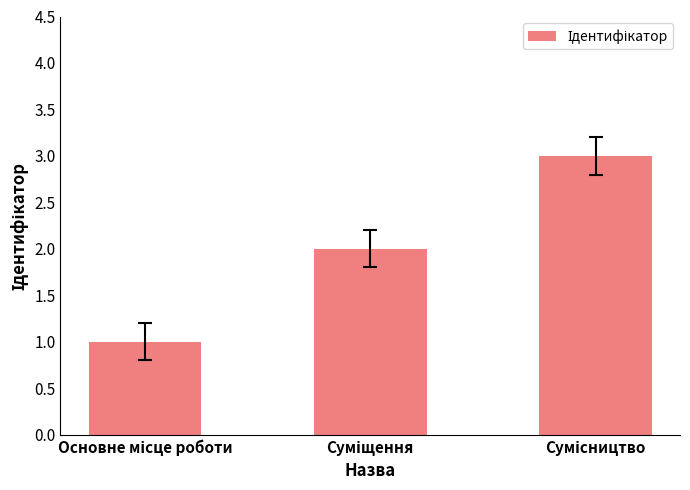

How many distinct data groups are displayed?

1